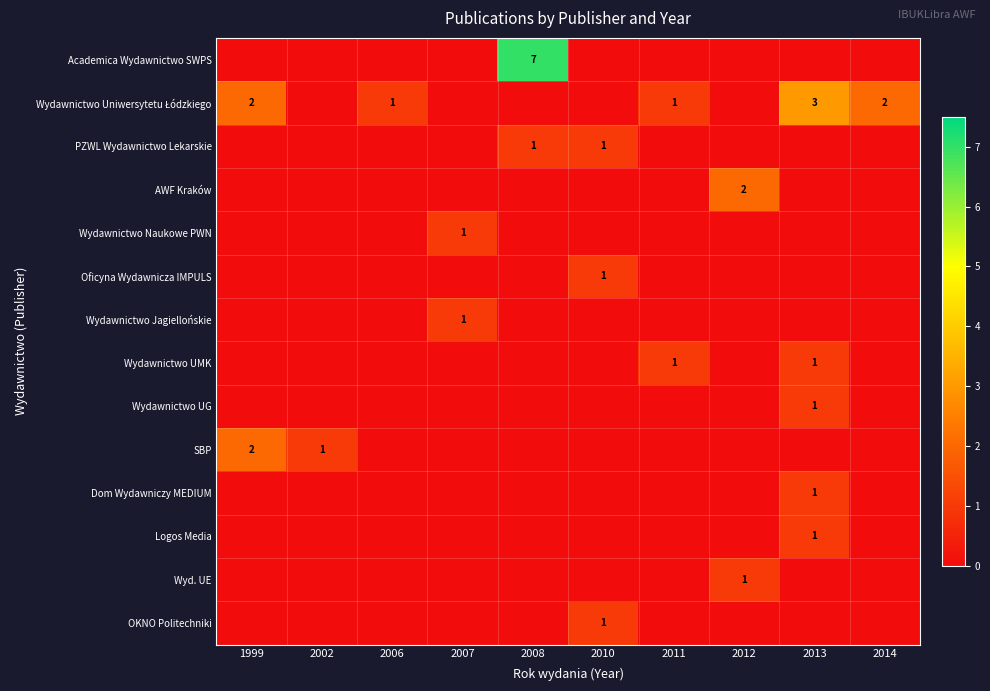

At which category is the sum across all series the highest?

2008